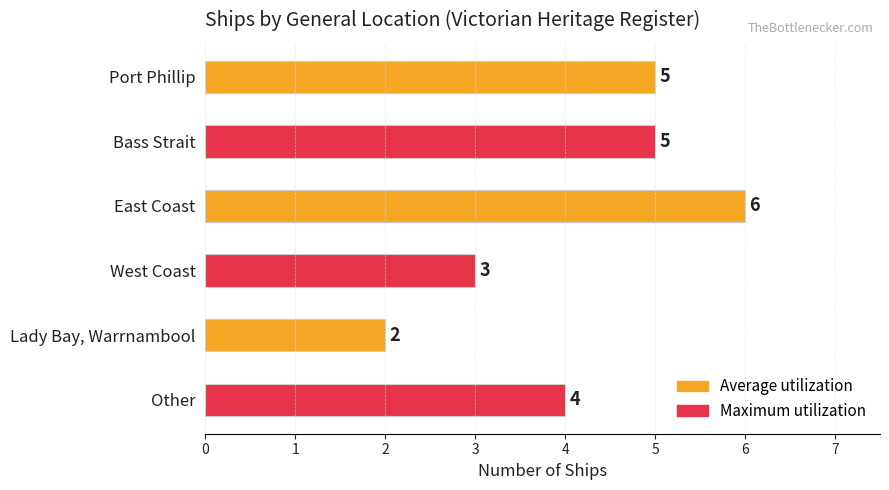

What is the difference between the maximum and second lowest values?

3